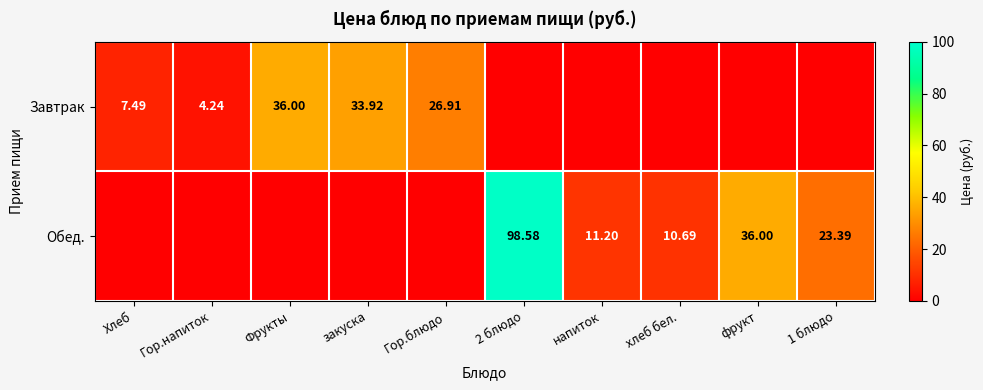

True or false: Обед. has a value of -42.2 at Гор.блюдо.

False